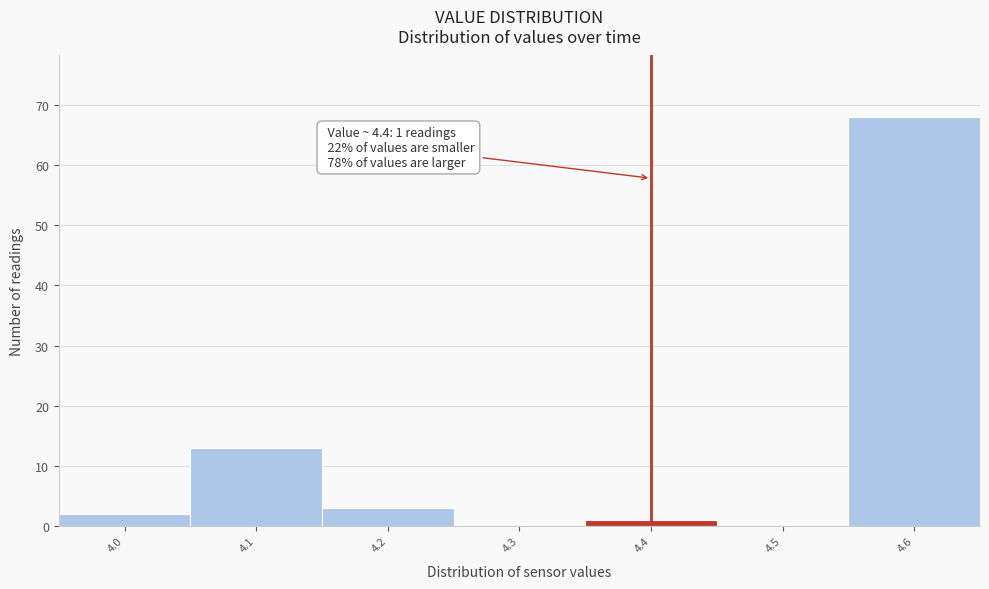

Which range on the x-axis has the tallest bar?

4.55 to 4.65